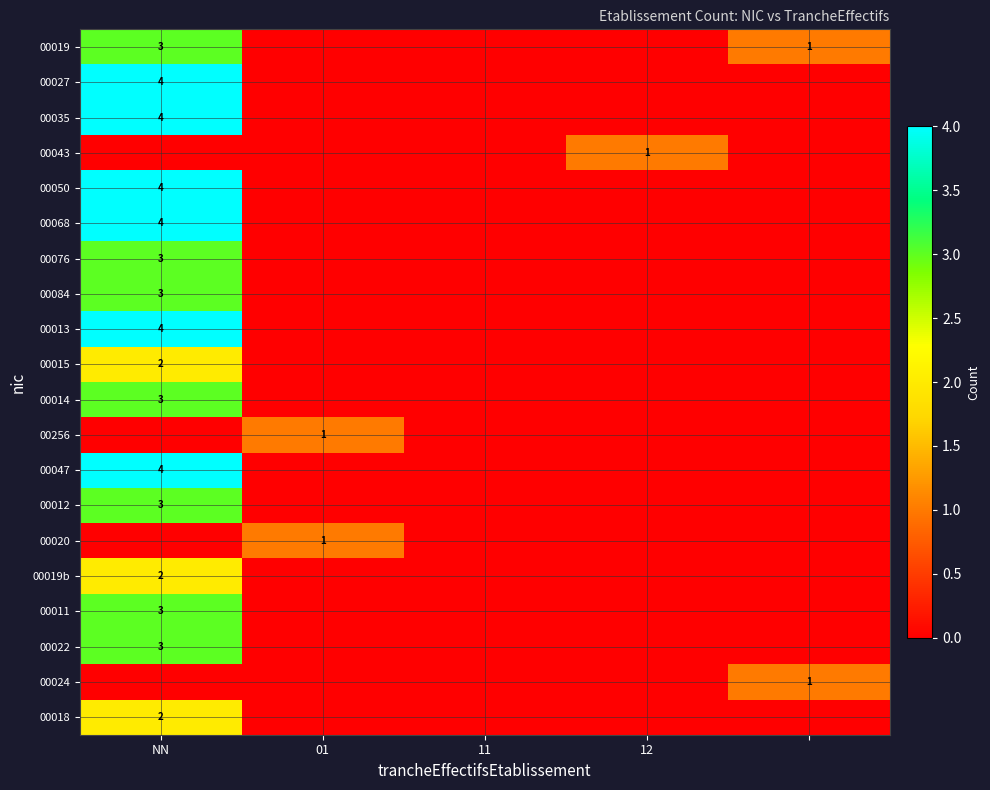

What is the maximum value for 00035?

4